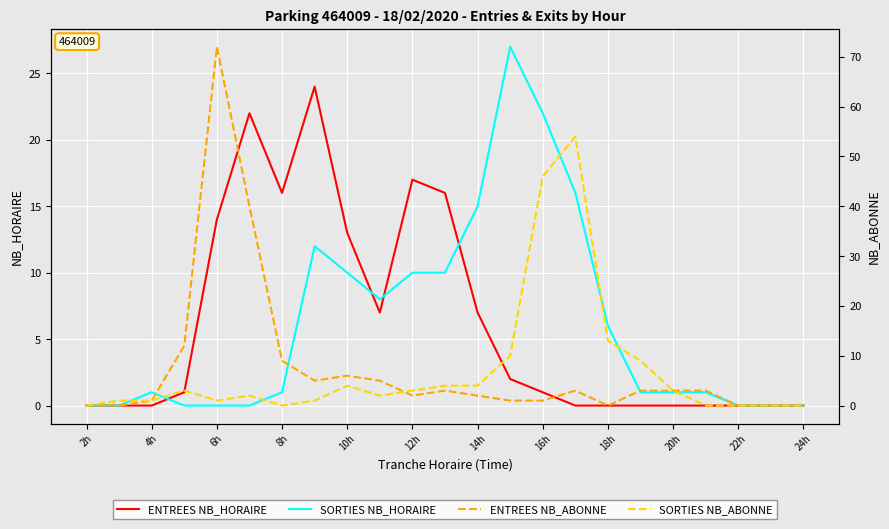

How many values in the ENTREES NB_HORAIRE series are below 1?

11